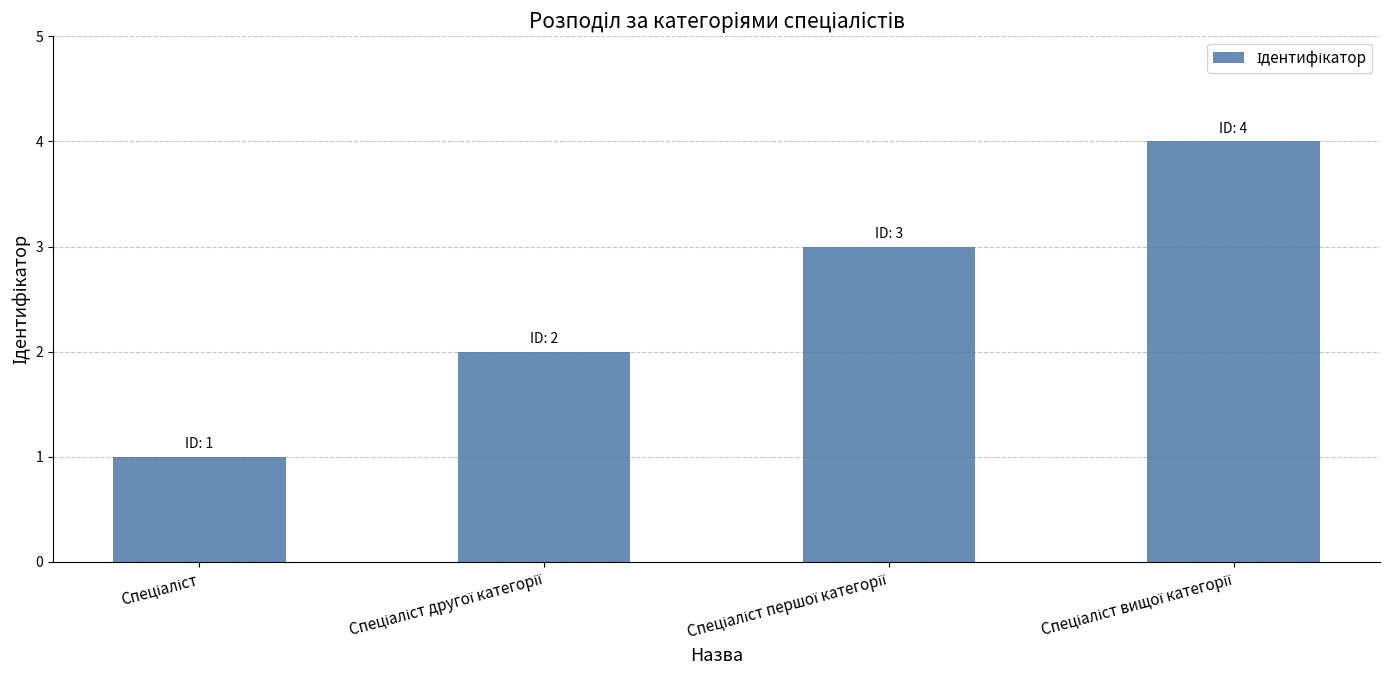

What is the difference between the maximum and minimum values?

3